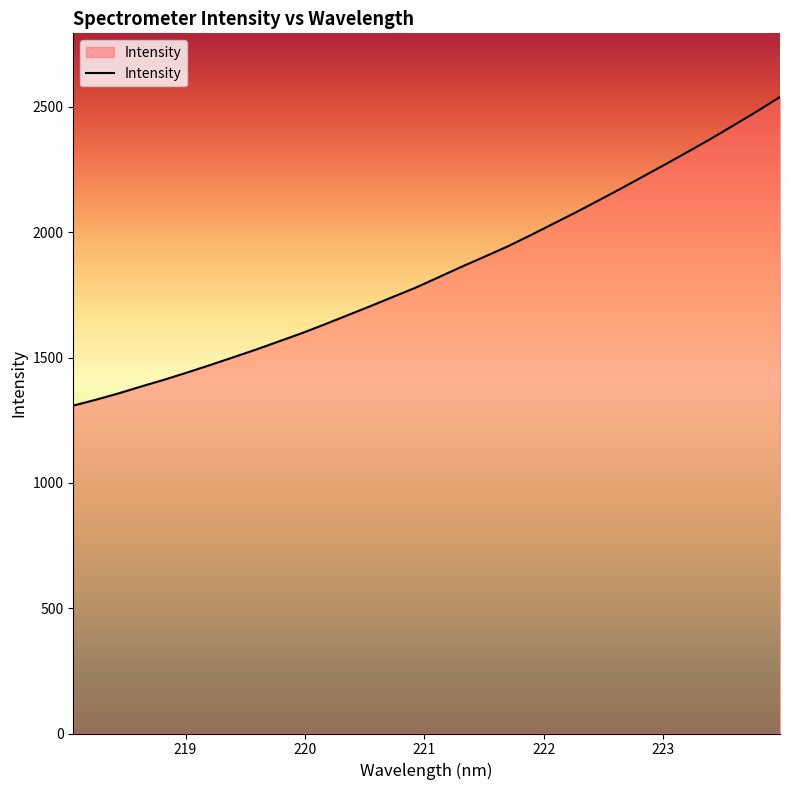

How many lines are shown in the chart?

1